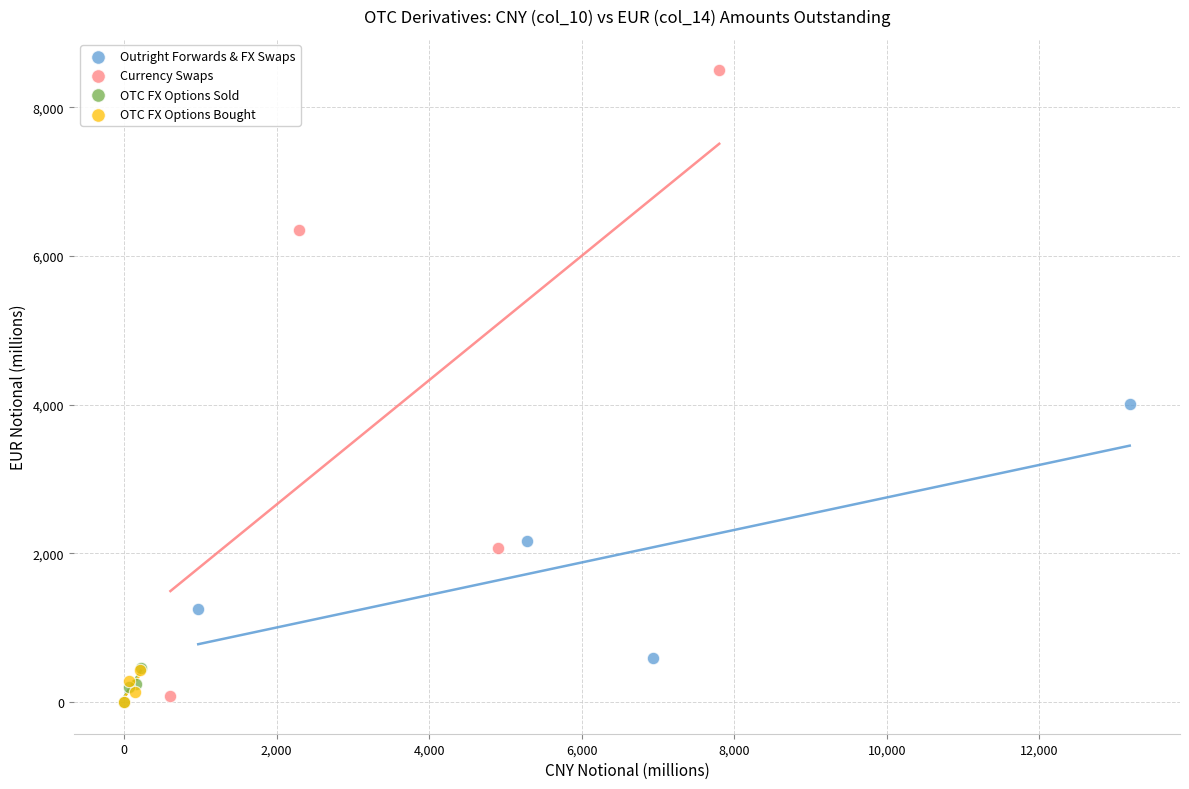

Which series has the largest Y range (max minus min)?

Currency Swaps